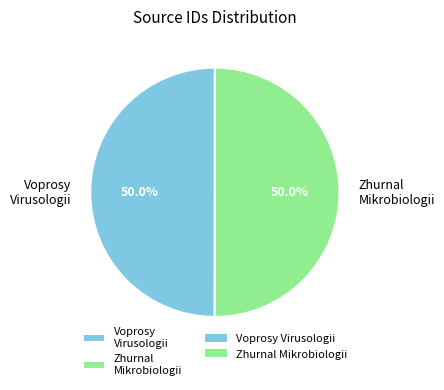

How many slices are in this pie chart?

2